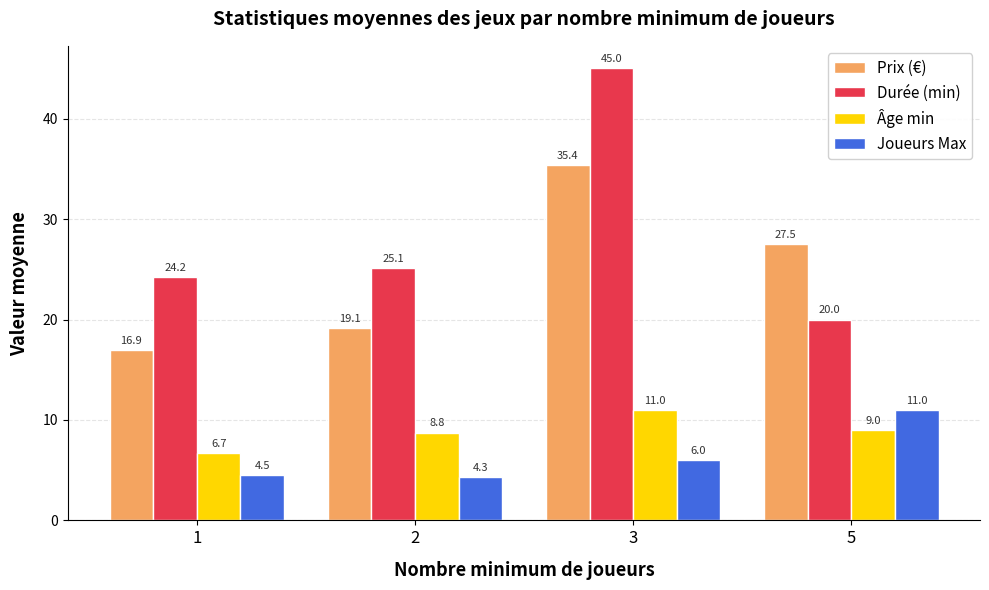

Which series changed the most between 2 and 3?

Durée (min)